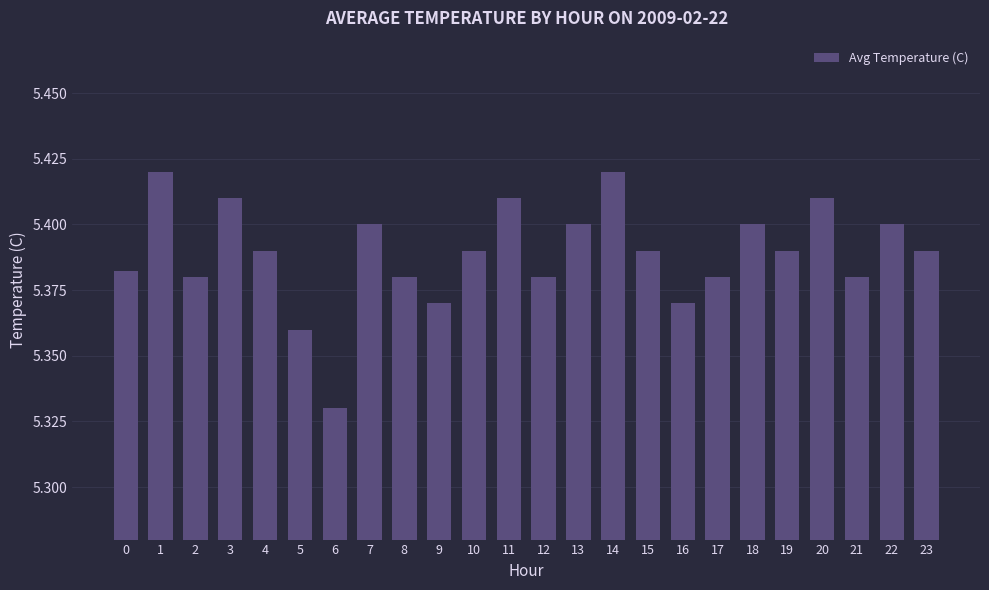

At which category does the chart reach its minimum across all series?

6